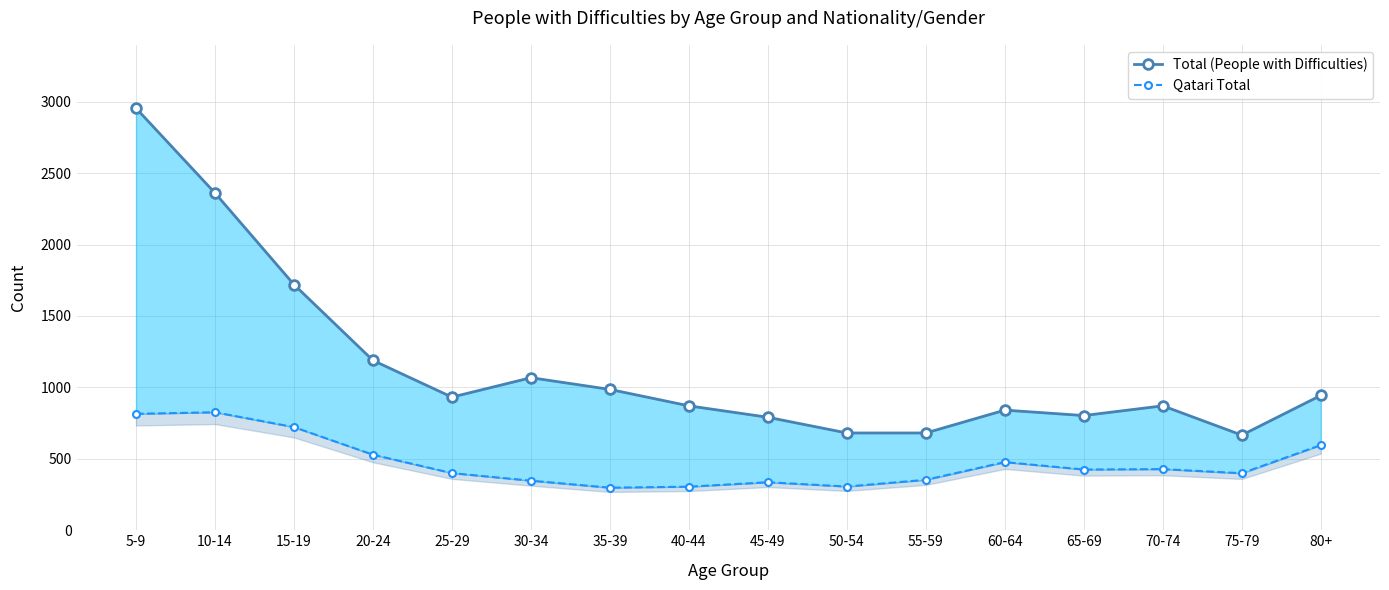

True or false: Total (People with Difficulties) has a value of 932 at 25-29.

True